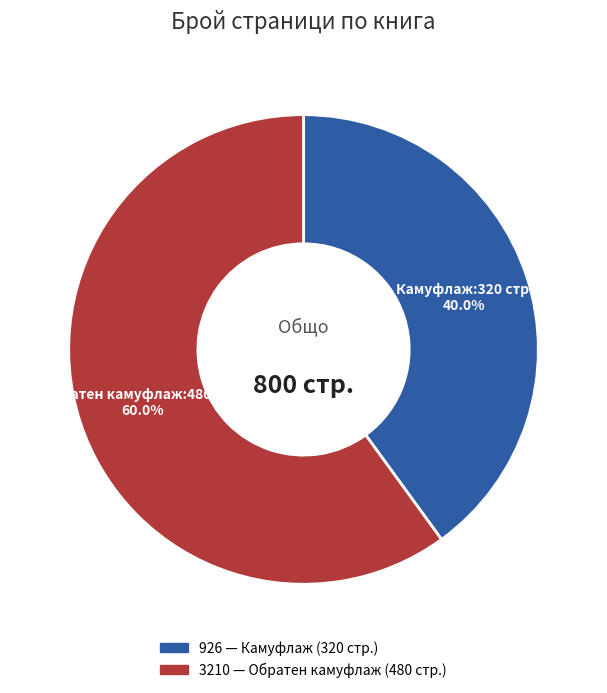

To the nearest percent, what percentage of the pie is 3210?

60%